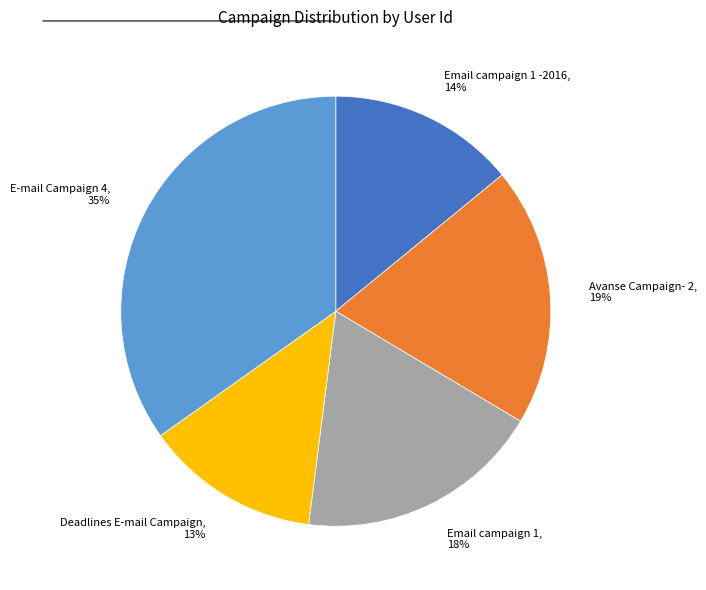

How many slices are in this pie chart?

5